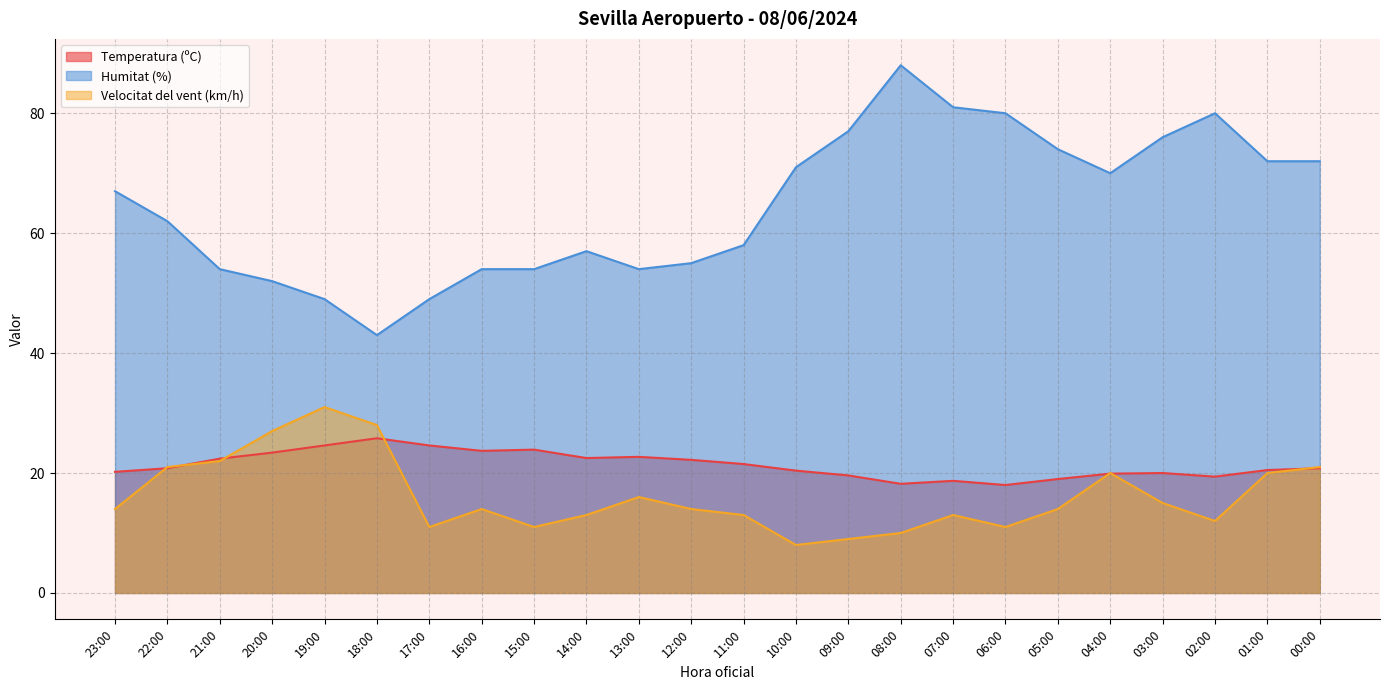

What is the greatest value displayed?

88.0